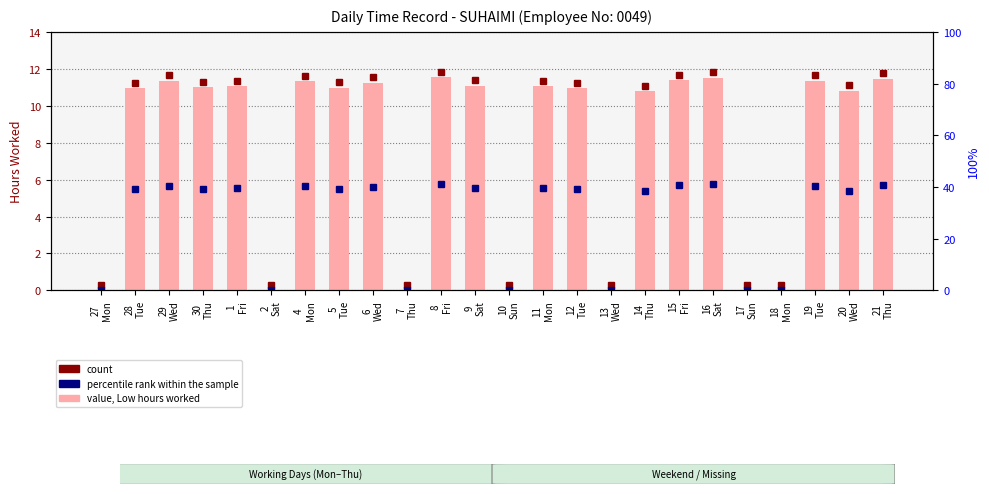

What is the average value?

7.9